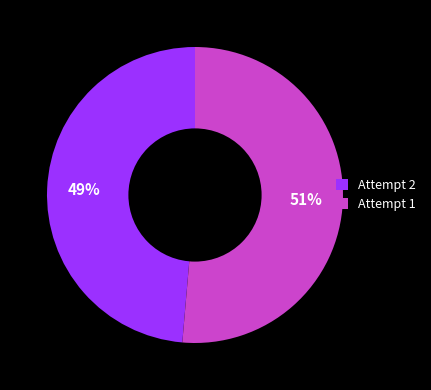

Between Attempt 1 and Attempt 2, which is larger?

Attempt 1